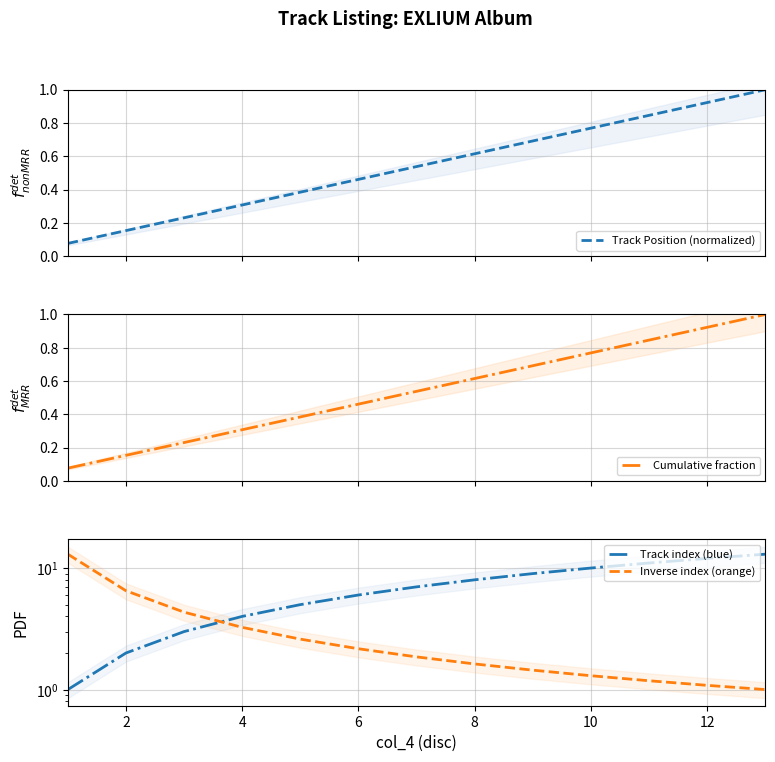

Which series changed the most between 4 and 8?

Track index (blue)